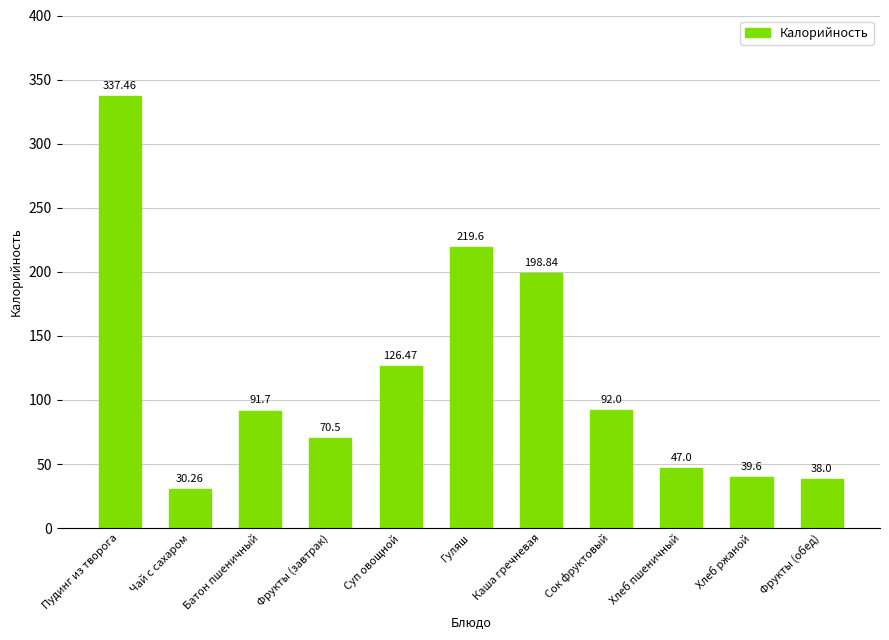

List the labels in order of value, smallest first.

Чай с сахаром, Фрукты (обед), Хлеб ржаной, Хлеб пшеничный, Фрукты (завтрак), Батон пшеничный, Сок фруктовый, Суп овощной, Каша гречневая, Гуляш, Пудинг из творога